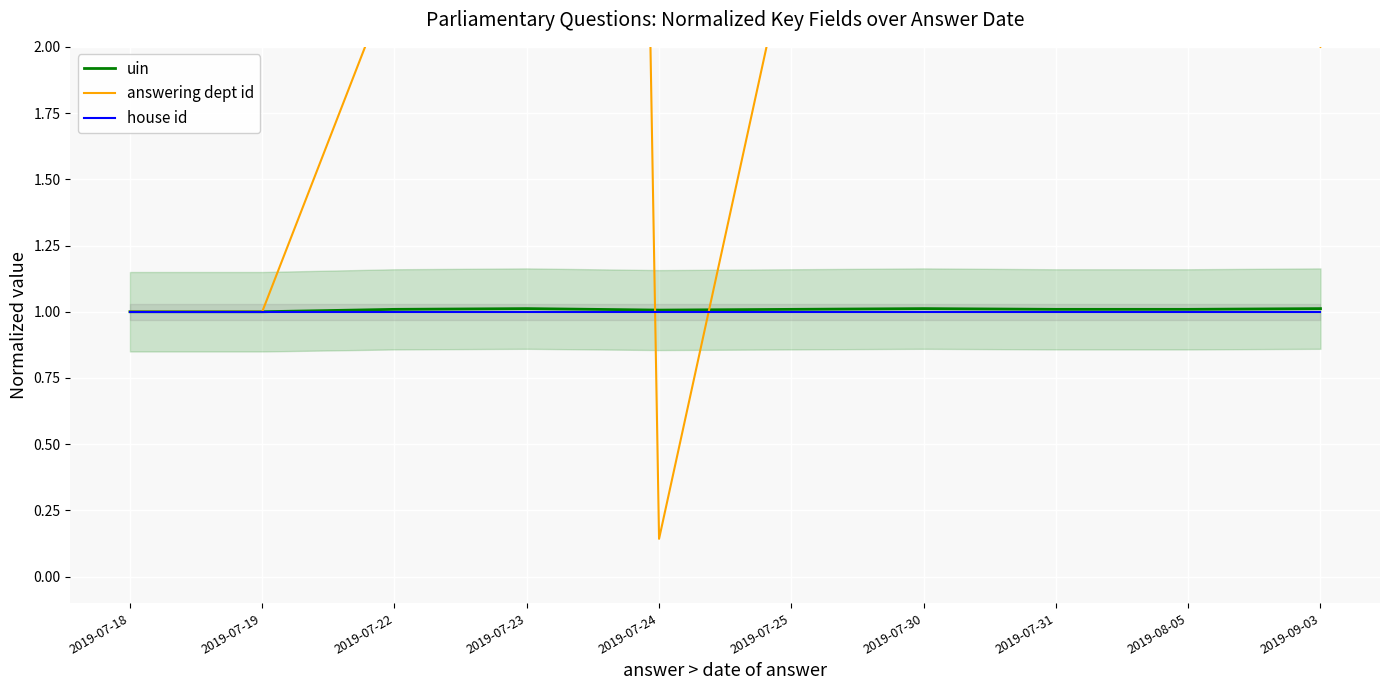

At which label does answering dept id first exceed 2?

2019-07-22